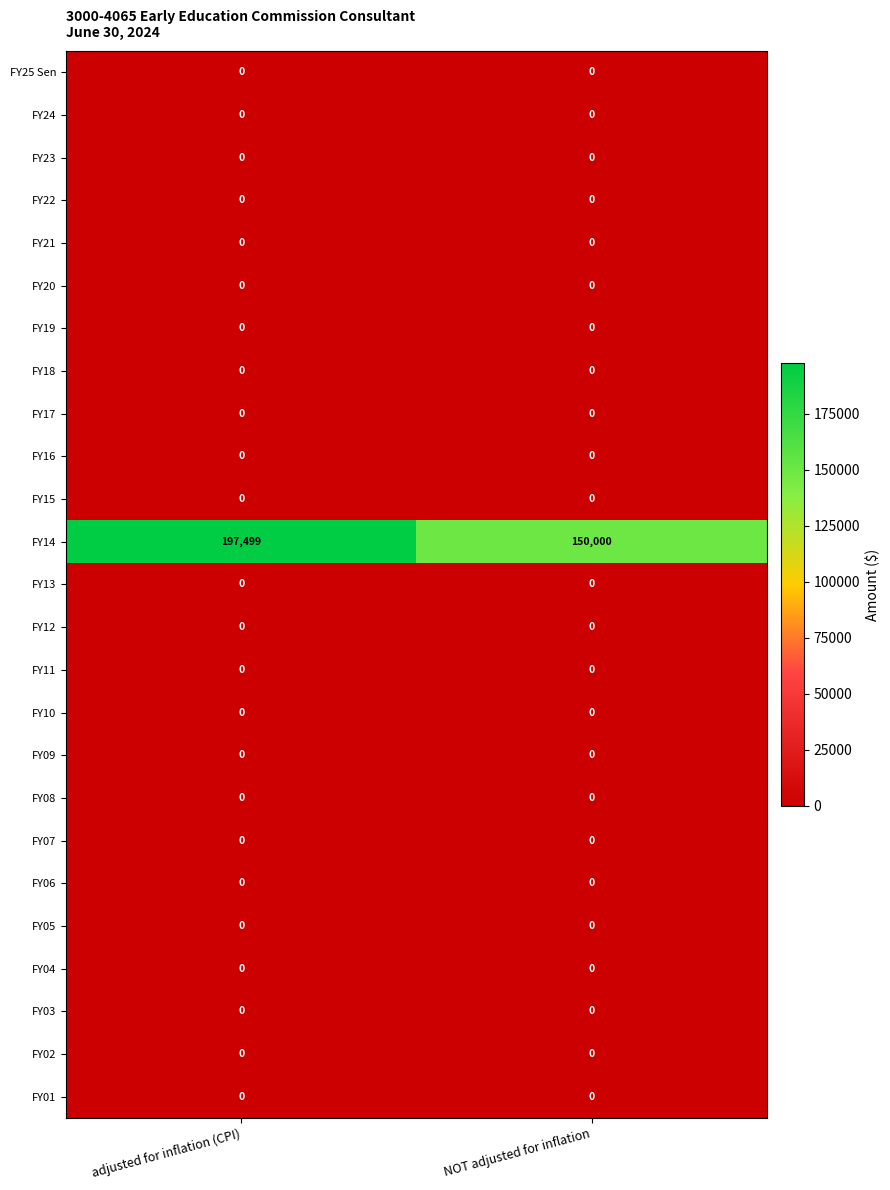

What is the spread (max minus min) of values at NOT adjusted for inflation?

150000